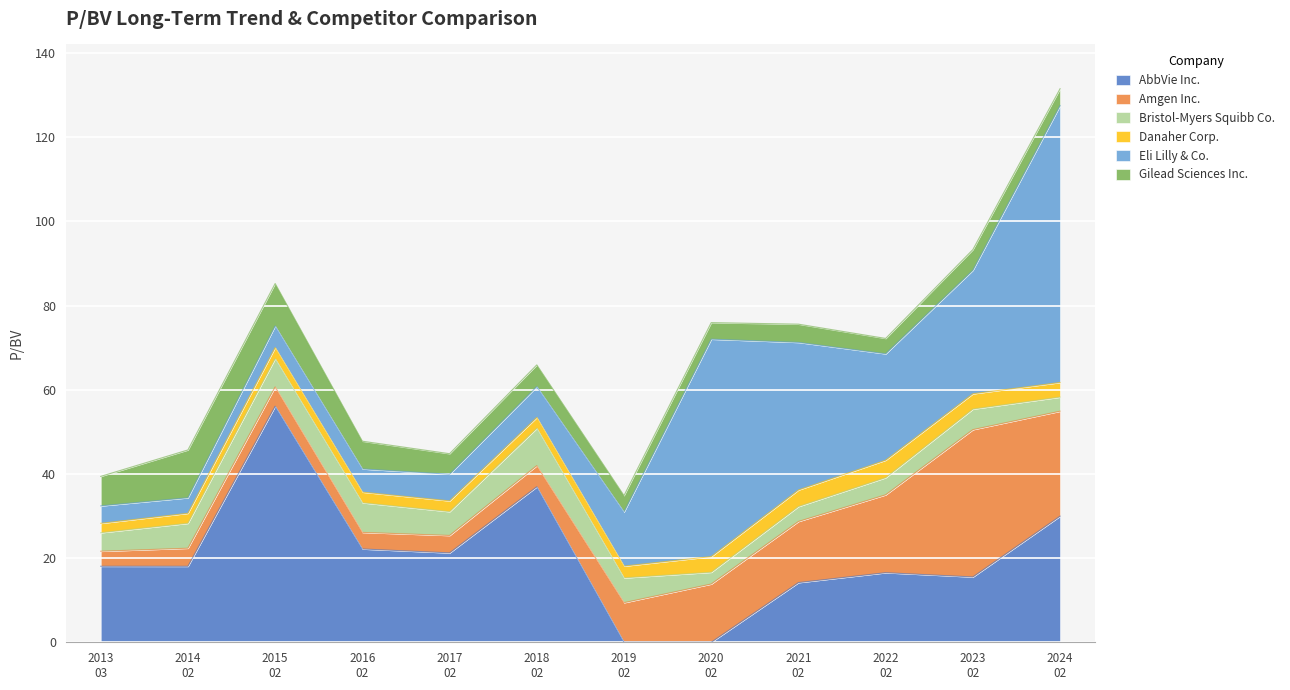

Count the Danaher Corp. values in the range 2 to 3.

7